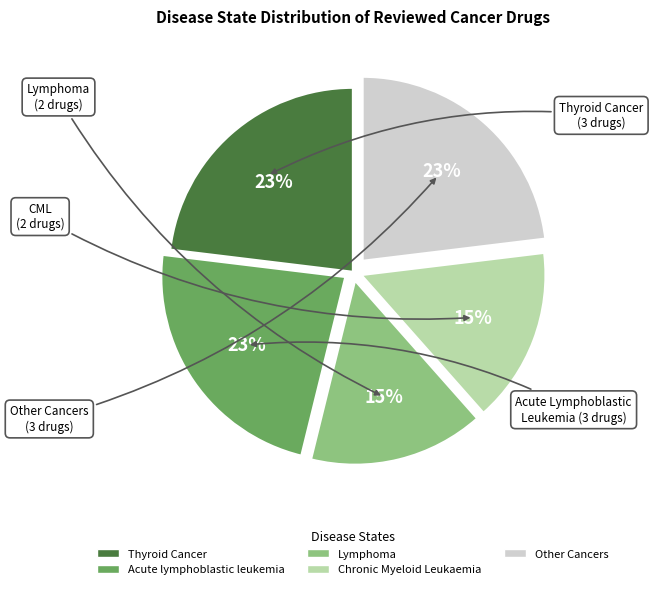

Is the sum of Thyroid Cancer and Acute lymphoblastic leukemia greater than half?

No